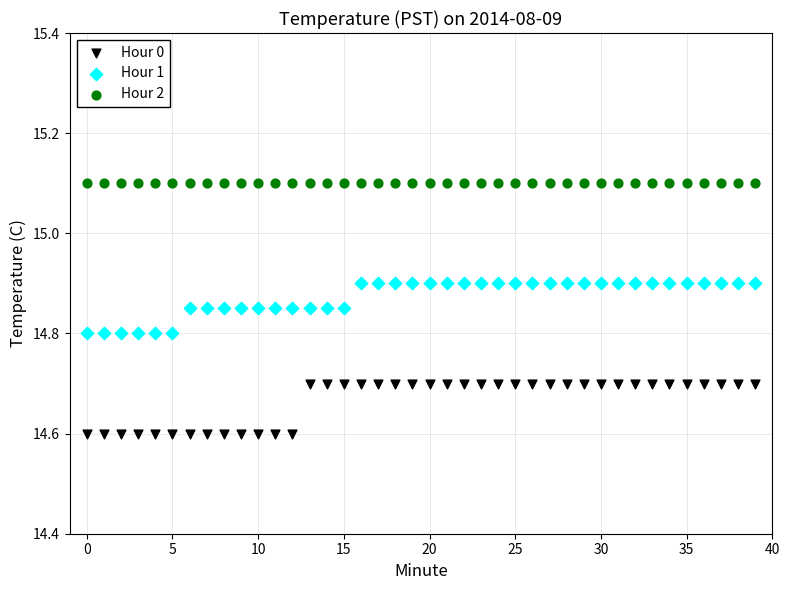

Which series reaches the minimum Y coordinate?

Hour 0